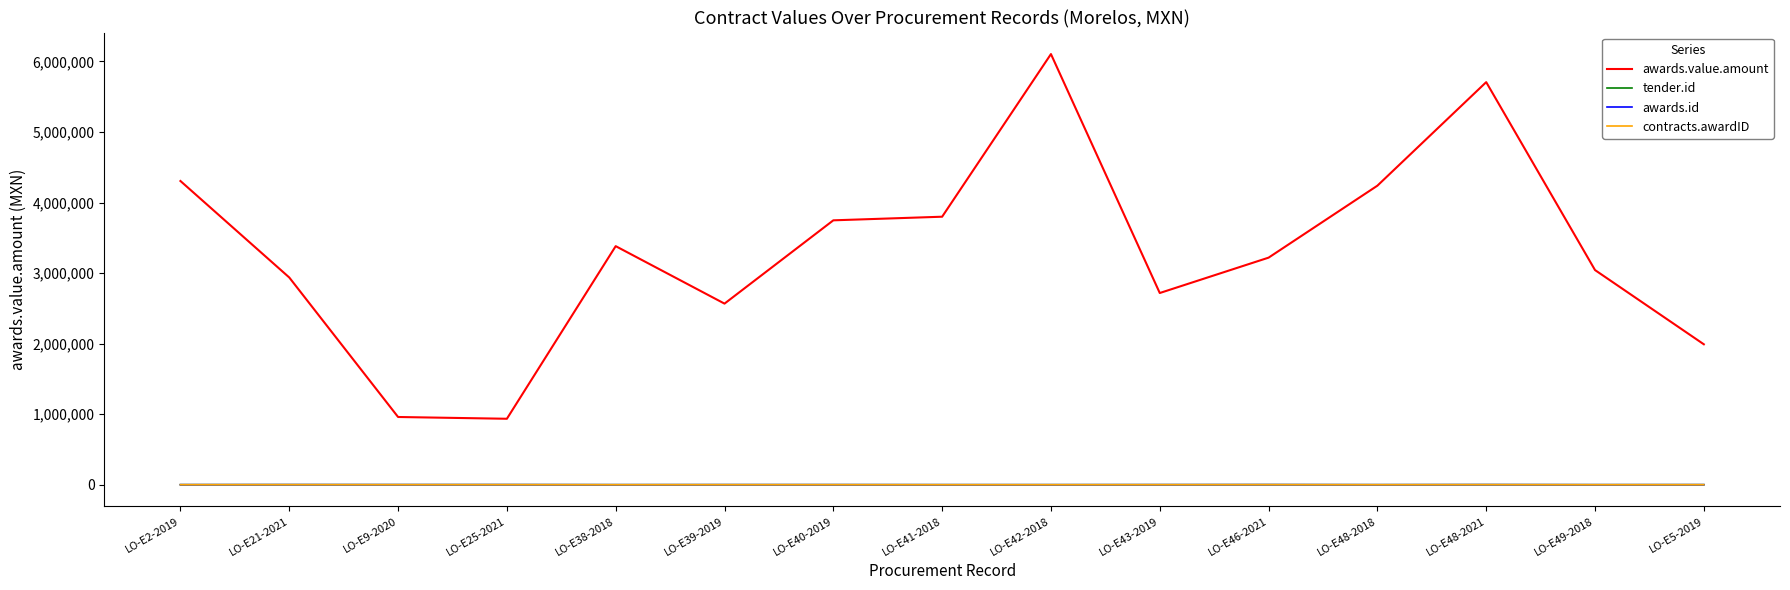

Does the chart display data point markers on the line(s)?

No